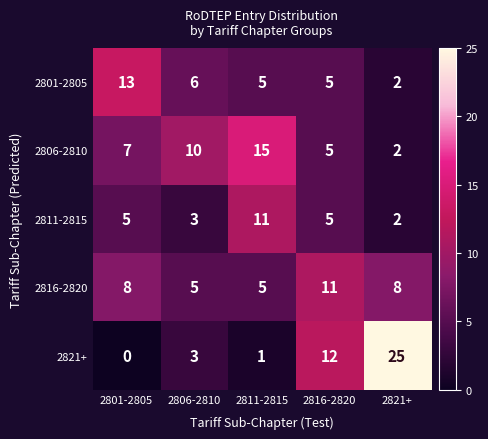

Is it true that 2816-2820 equals 3 at 2821+?

False